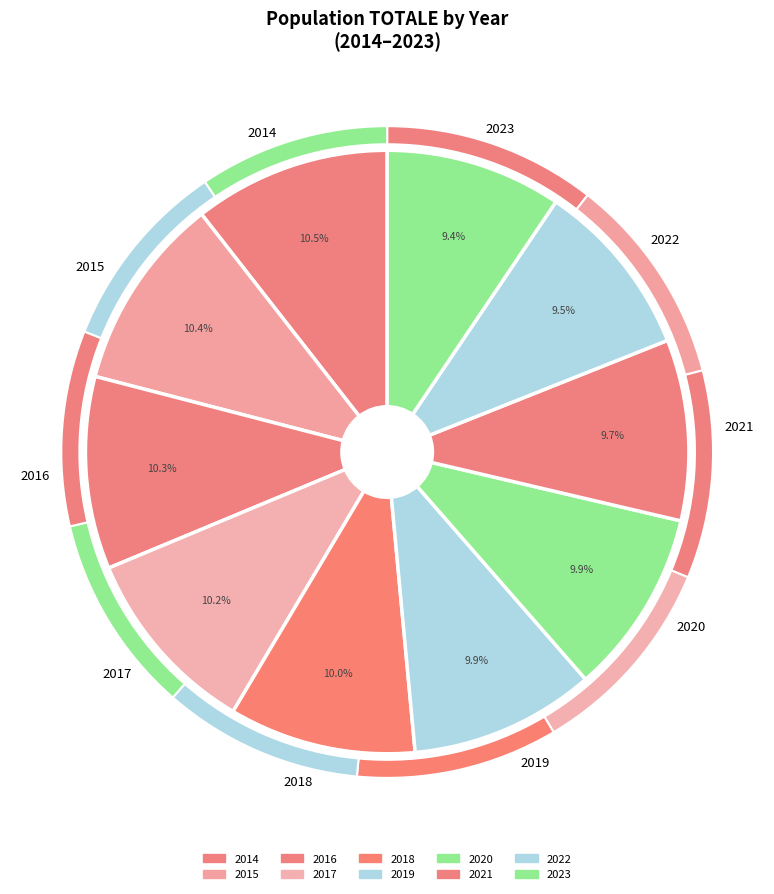

How many segments does this pie chart have?

10